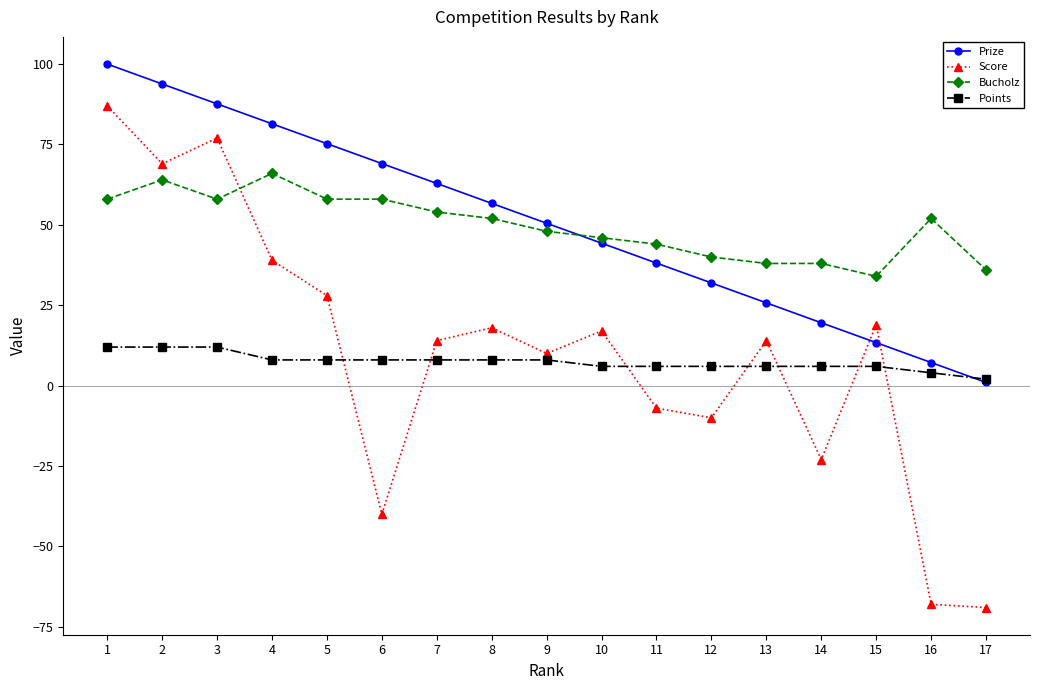

What is the difference between the maximum and minimum values in the Prize series?

99.0